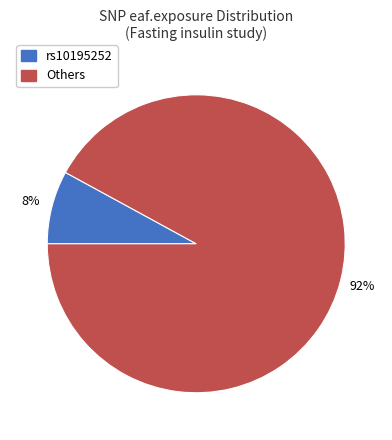

To the nearest percent, what is the average slice percentage?

50%